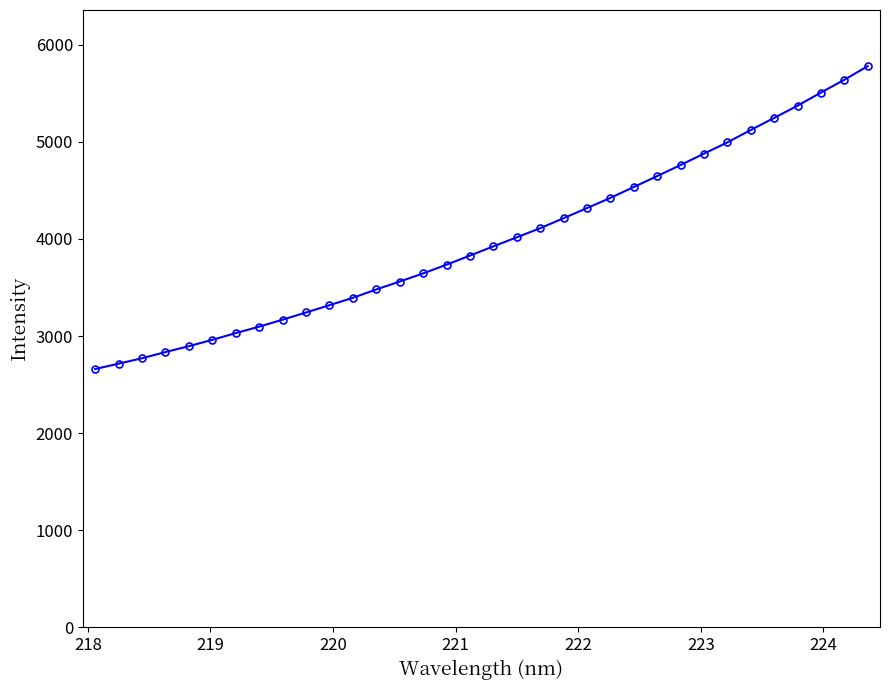

What is the value of the 9th point from the left?

3168.8